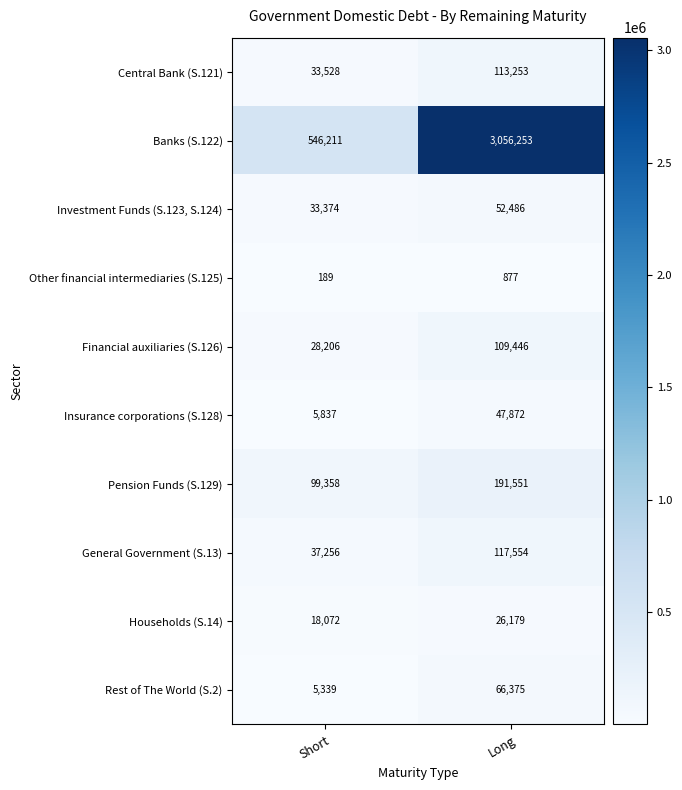

At which category does the chart reach its peak across all series?

Long